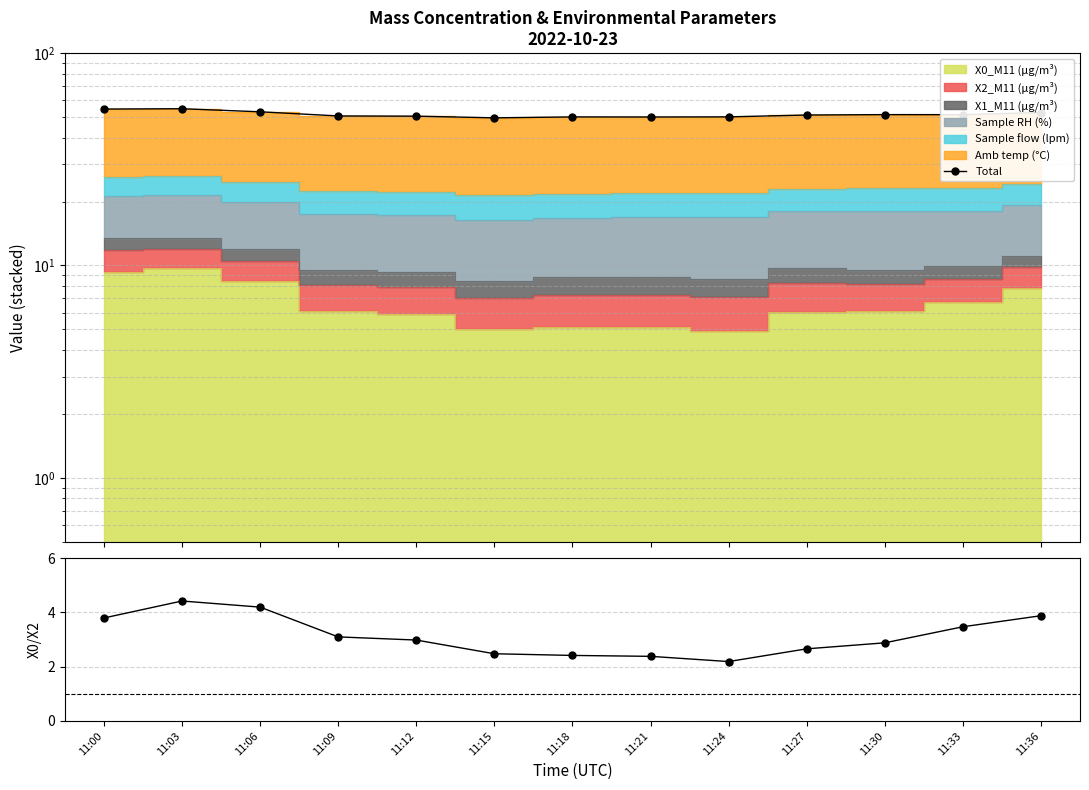

Where is the first local minimum for X0/X2?

11:24